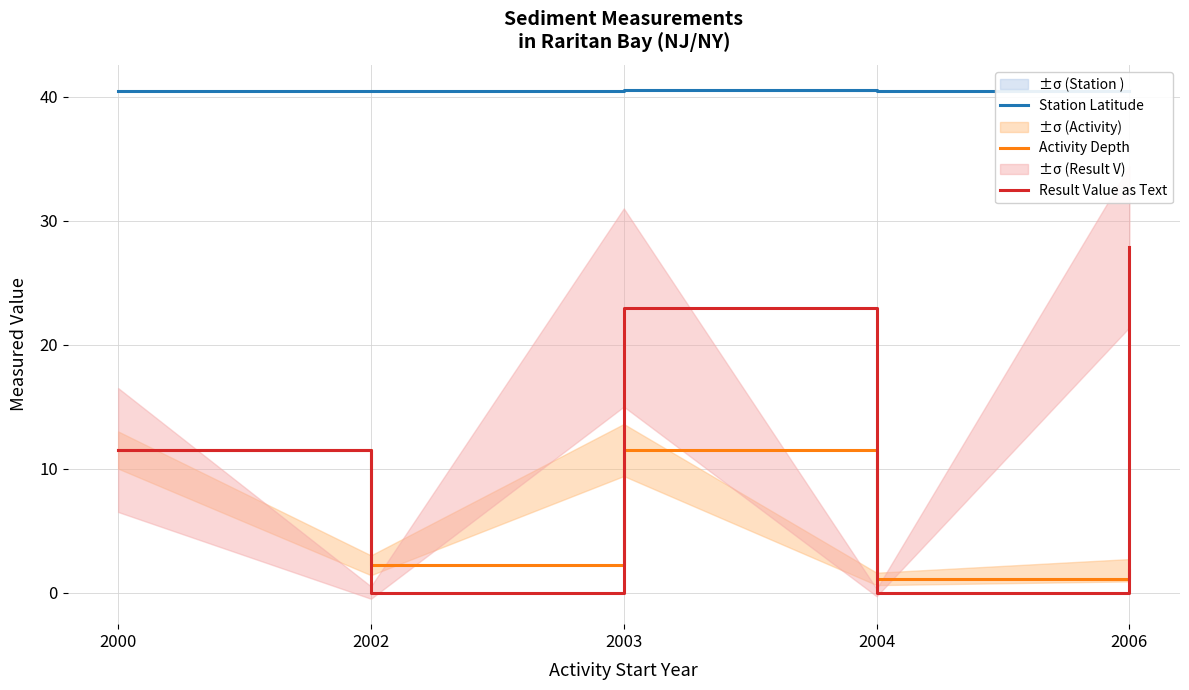

How many values in the Result Value as Text series exceed 11?

3